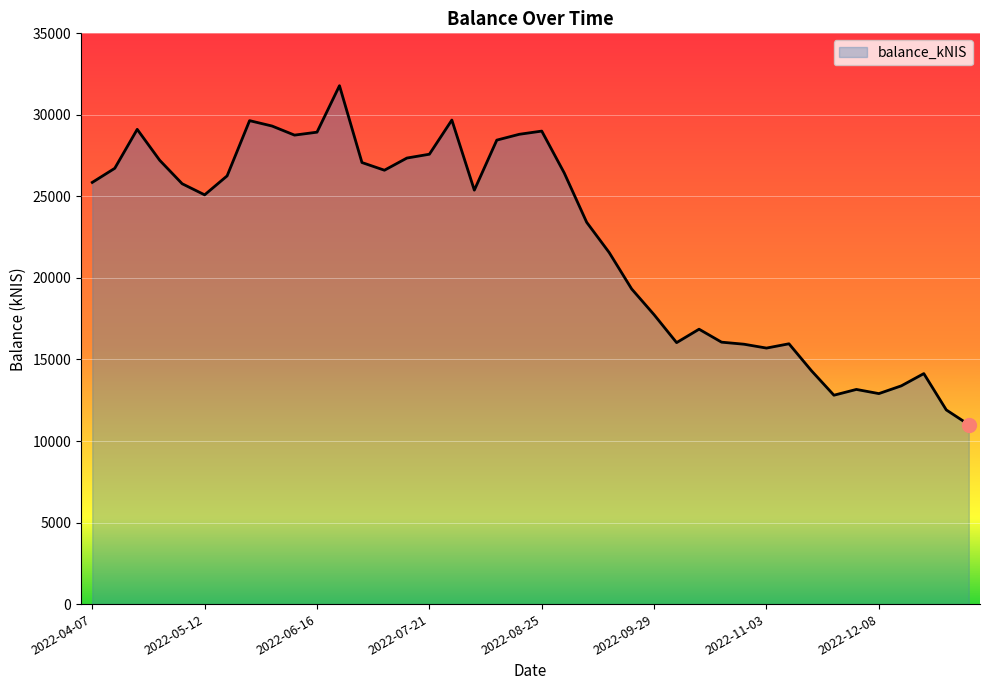

What is the difference between the maximum and minimum values?

20785.7